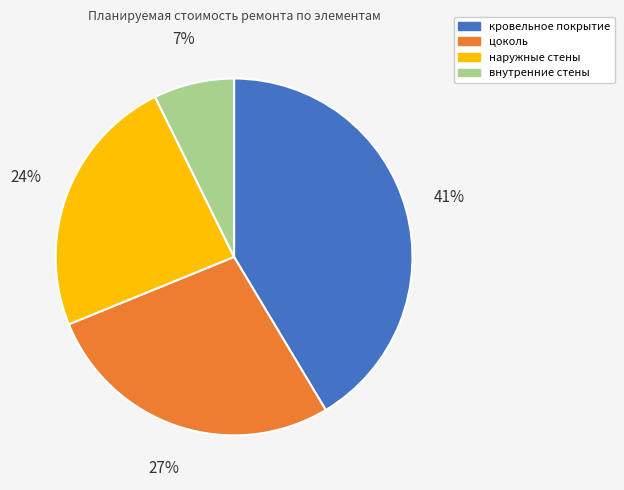

Between цоколь and внутренние стены, which is larger?

цоколь